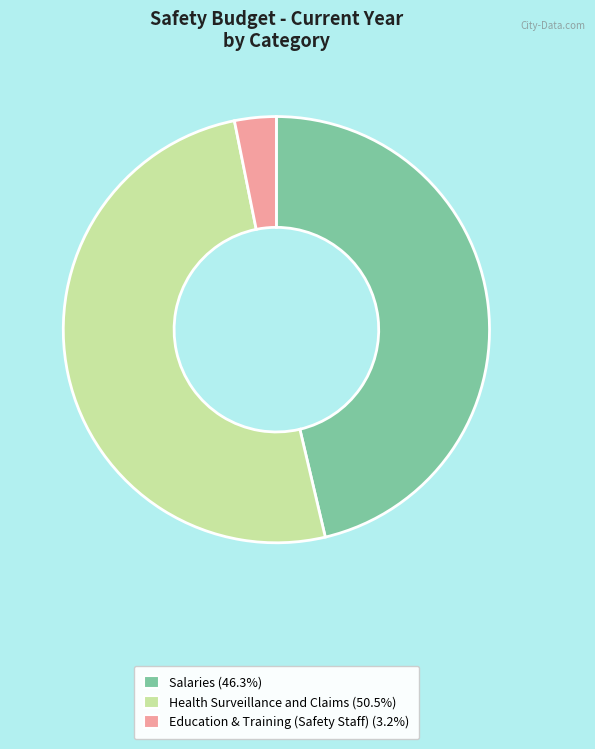

Does any single category account for the majority?

Yes